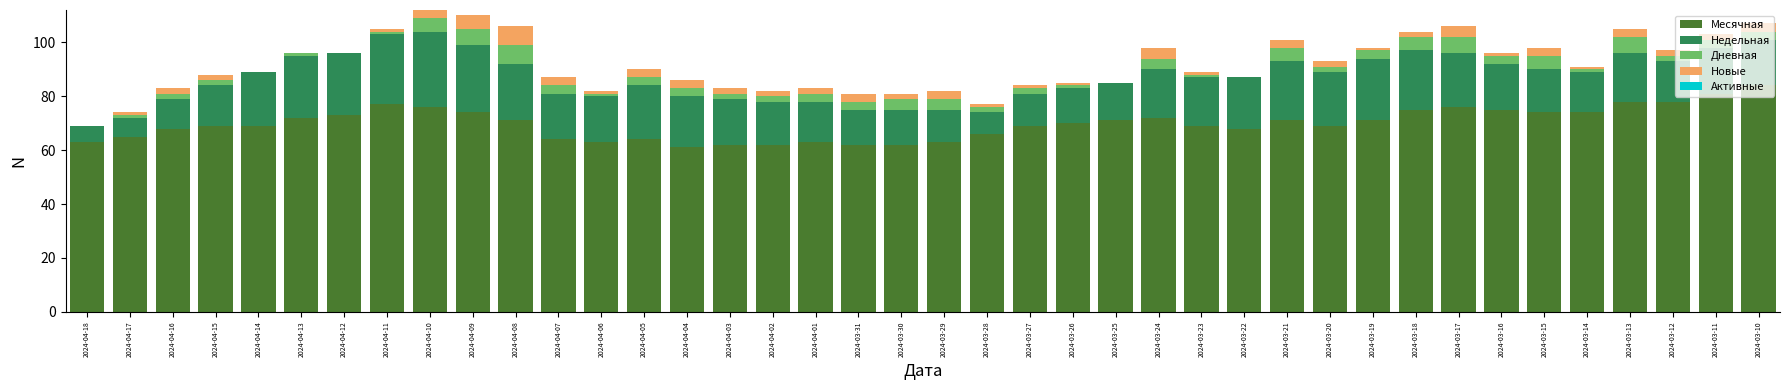

Which category has the highest value in the Месячная series?

2024-03-10